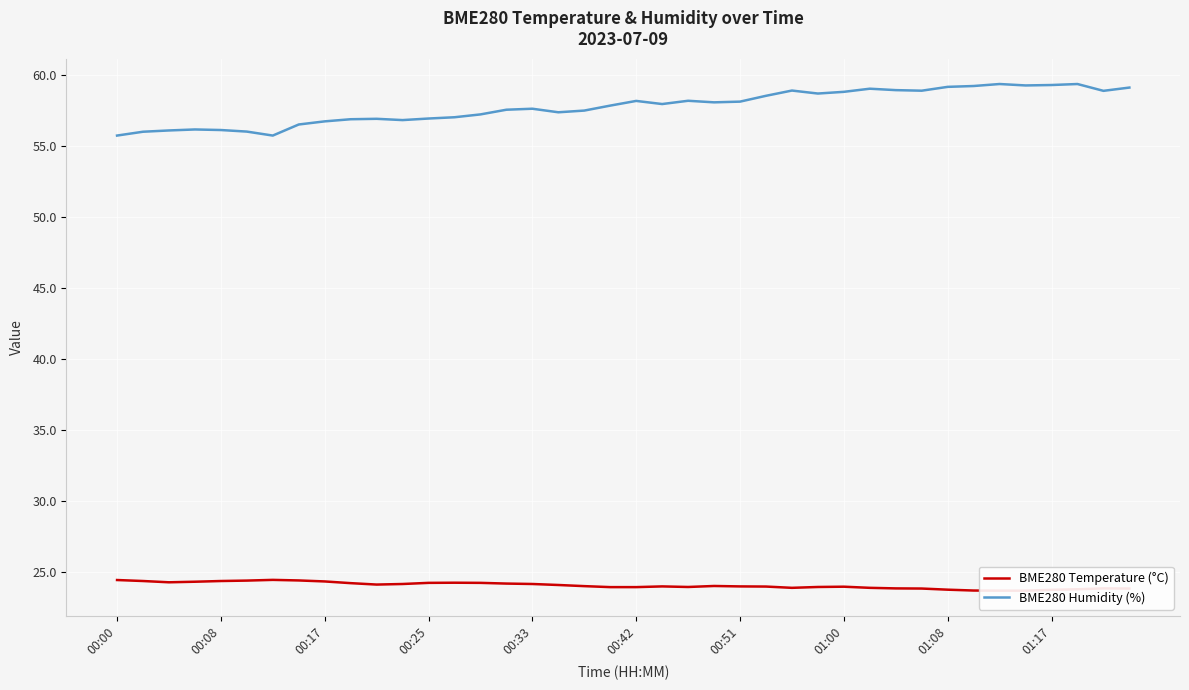

Is it true that BME280 Humidity (%) equals 37.7 at 00:51?

False